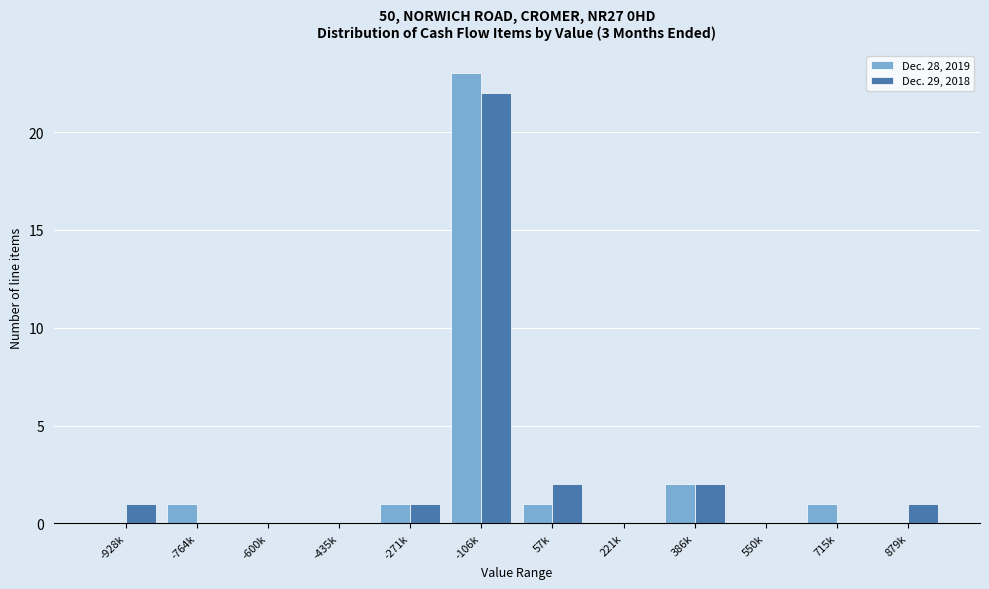

Reading right to left, list all the values displayed in this chart.

Dec. 28, 2019: 879k=0	715k=1	550k=0	386k=2	221k=0	57k=1	-106k=23	-271k=1	-435k=0	-600k=0	-764k=1	-928k=0
Dec. 29, 2018: 879k=1	715k=0	550k=0	386k=2	221k=0	57k=2	-106k=22	-271k=1	-435k=0	-600k=0	-764k=0	-928k=1